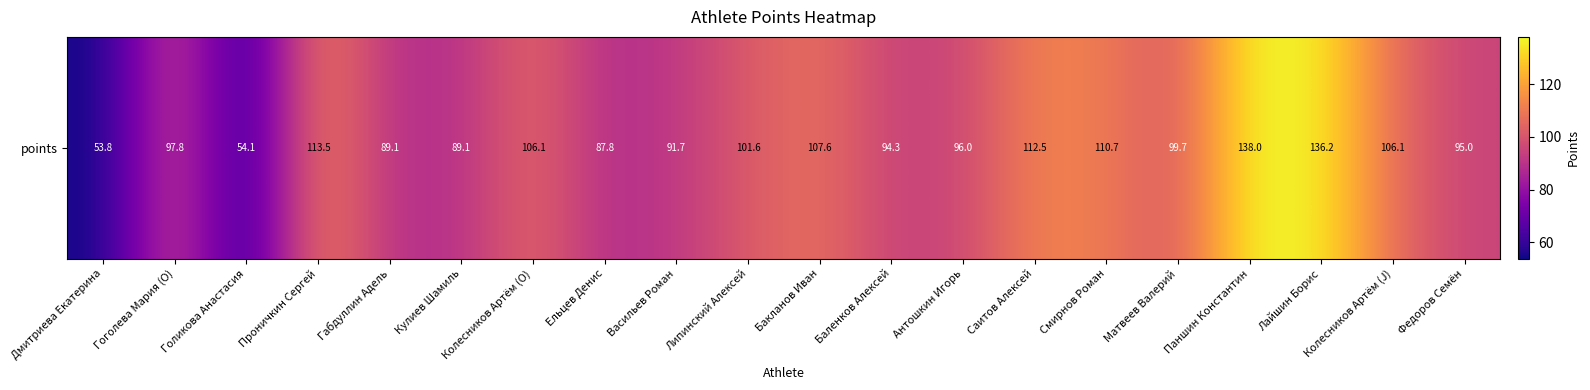

Reading left to right, list all the values displayed in this chart.

Дмитриева Екатерина=53.8	Гоголева Мария (O)=97.8	Голикова Анастасия=54.1	Проничкин Сергей=113.5	Габдуллин Адель=89.1	Кулиев Шамиль=89.1	Колесников Артём (O)=106.1	Ельцев Денис=87.8	Васильев Роман=91.7	Липинский Алексей=101.6	Бакланов Иван=107.6	Баленков Алексей=94.3	Антошкин Игорь=96.0	Саитов Алексей=112.5	Смирнов Роман=110.7	Матвеев Валерий=99.7	Паншин Константин=138.0	Лайшин Борис=136.2	Колесников Артём (J)=106.1	Федоров Семён=95.0